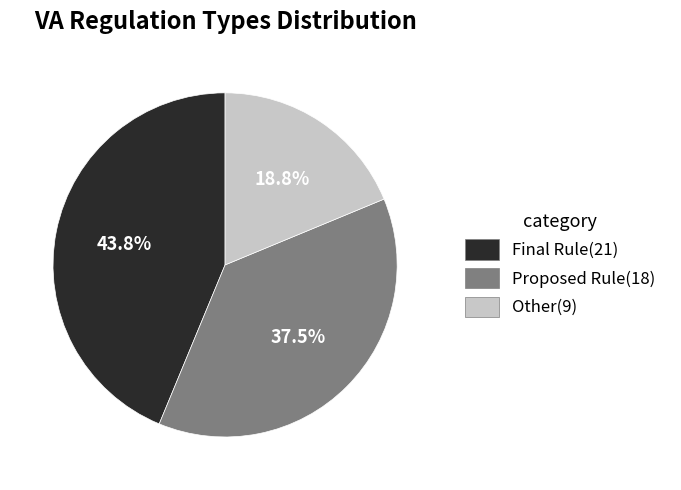

The Other slice represents 32% of the pie. True or false?

False